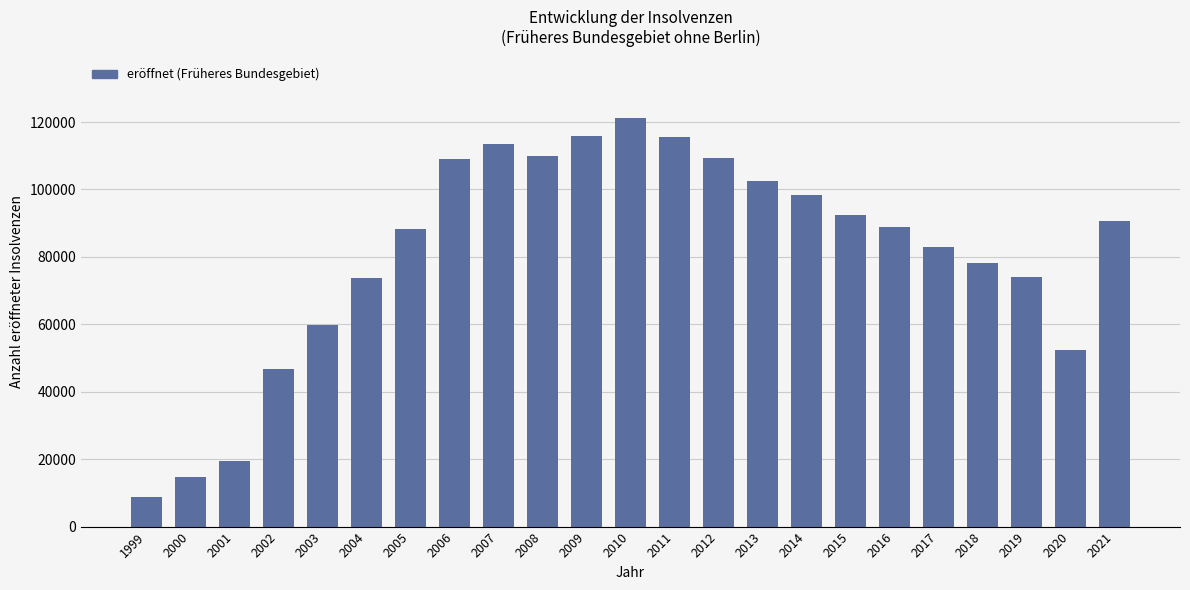

What is the greatest value displayed?

121200